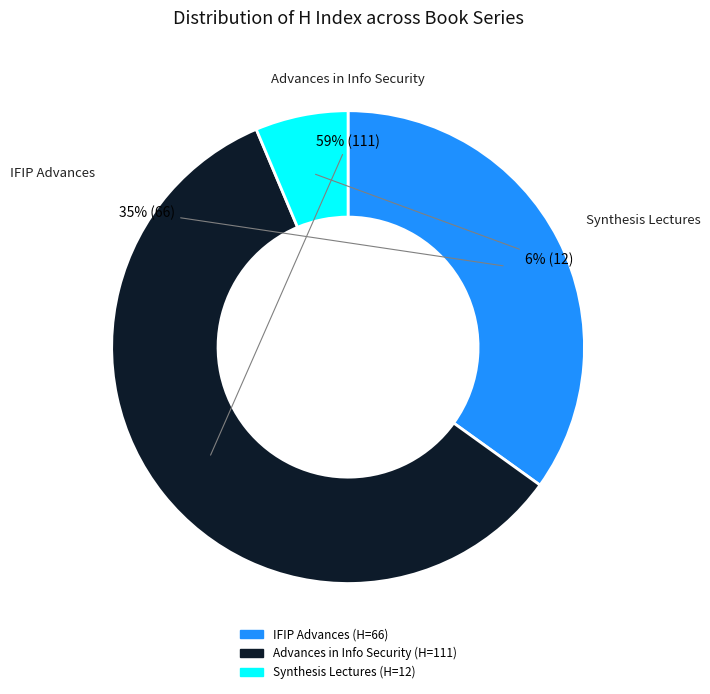

How many segments does this pie chart have?

3